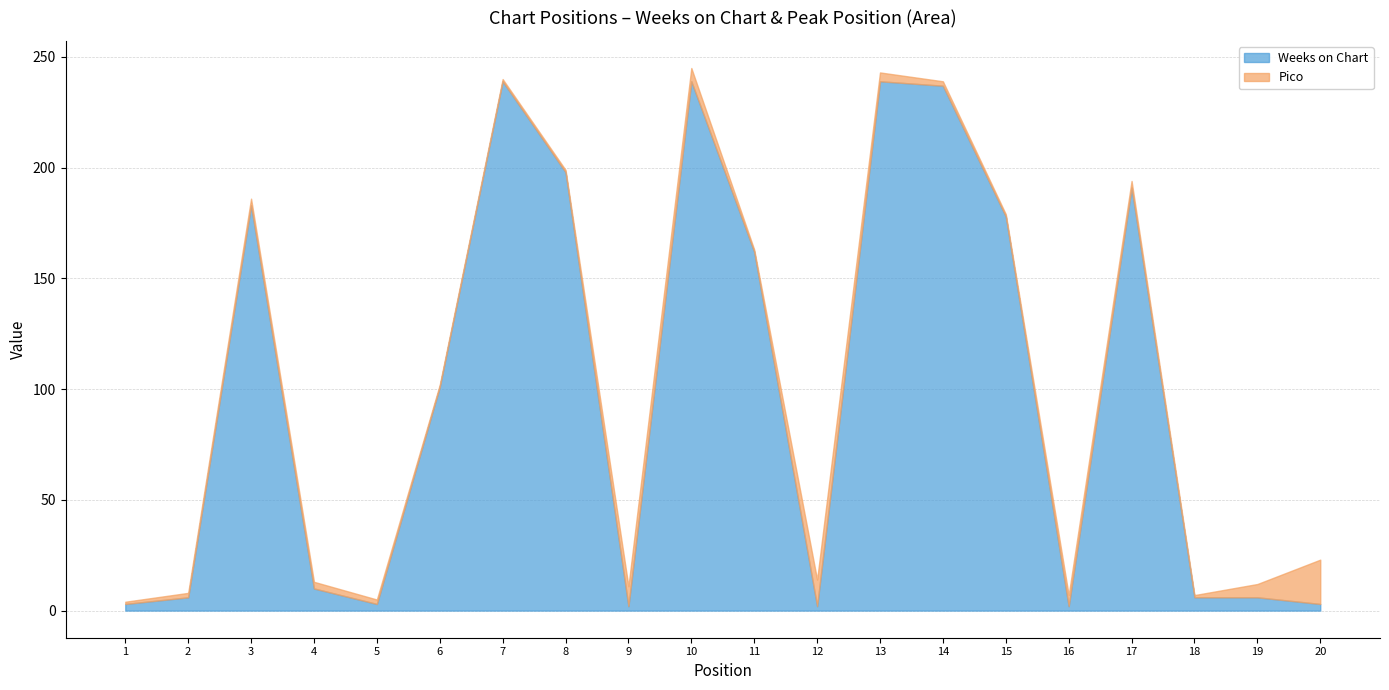

What is the maximum value for Weeks on Chart?

239